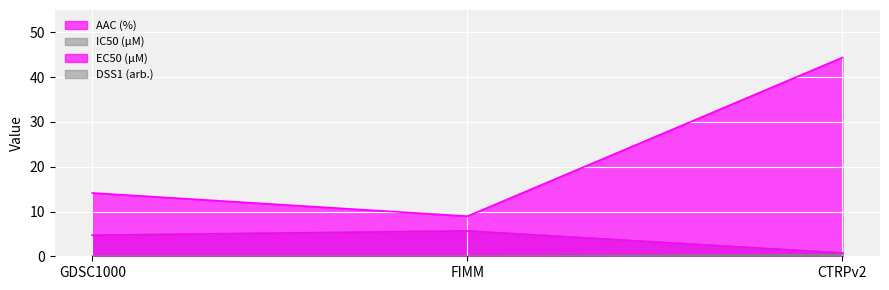

What is the highest value of the EC50 (µM) series?

5.7